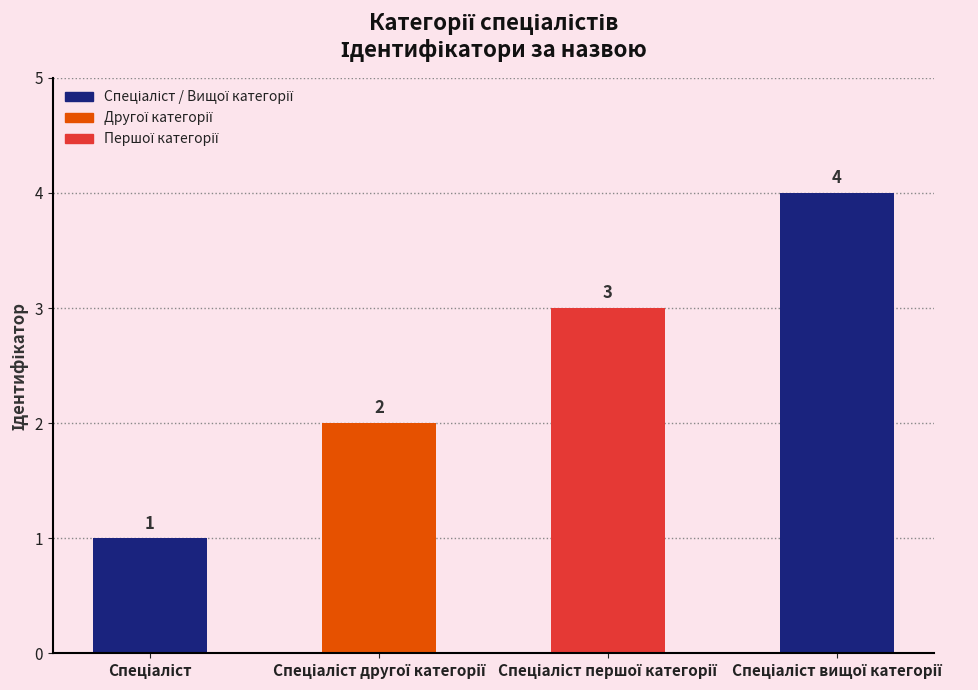

What is the difference between the maximum and minimum values?

3